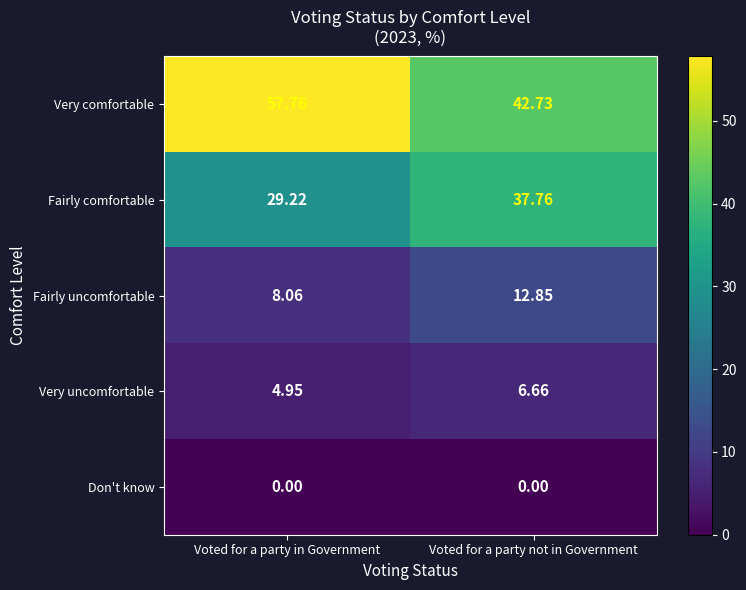

Which series has the widest spread of values?

Very comfortable